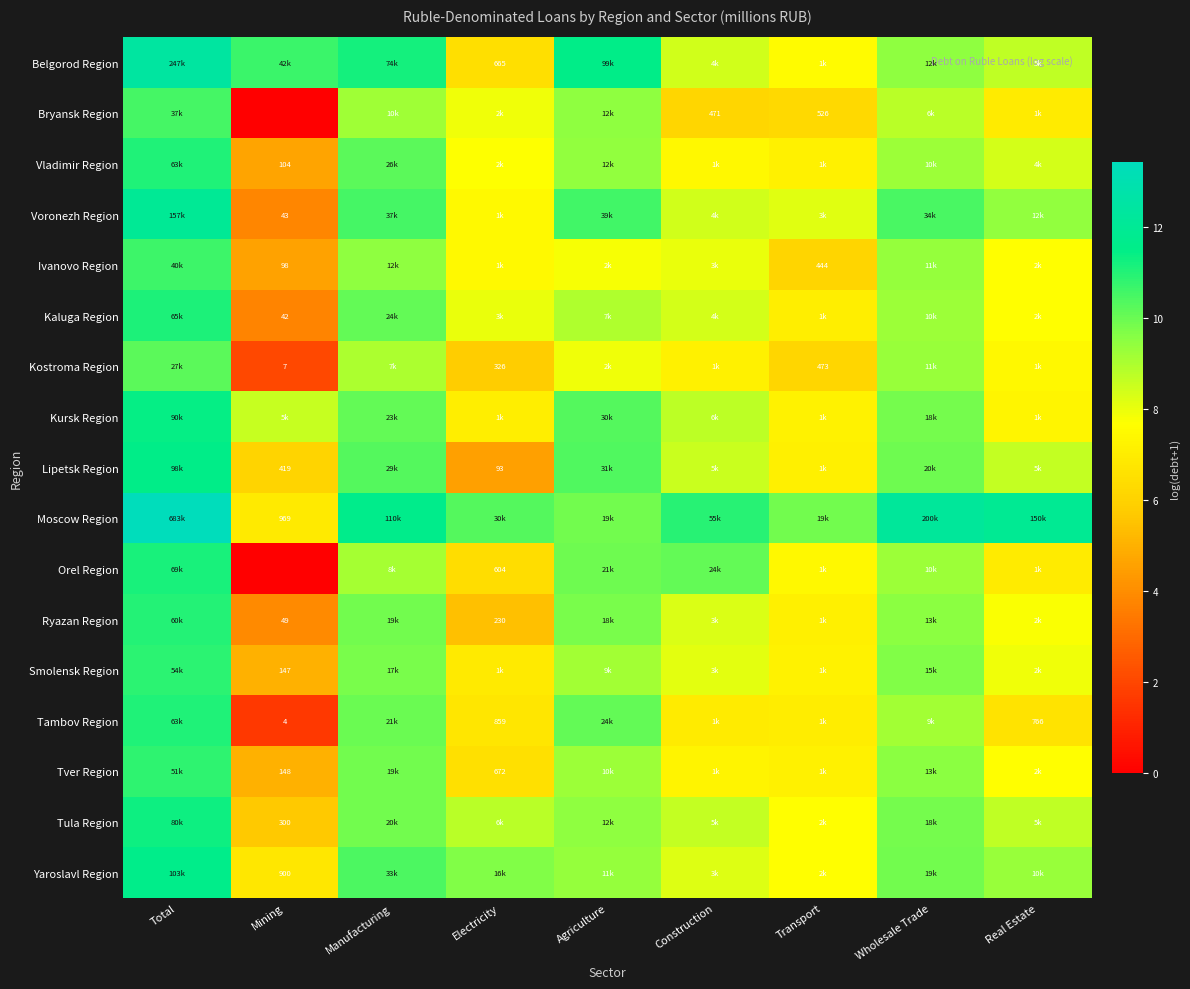

Rank the series by their maximum value, from highest to lowest.

Moscow Region, Belgorod Region, Voronezh Region, Yaroslavl Region, Lipetsk Region, Kursk Region, Tula Region, Orel Region, Kaluga Region, Tambov Region, Vladimir Region, Ryazan Region, Smolensk Region, Tver Region, Ivanovo Region, Bryansk Region, Kostroma Region